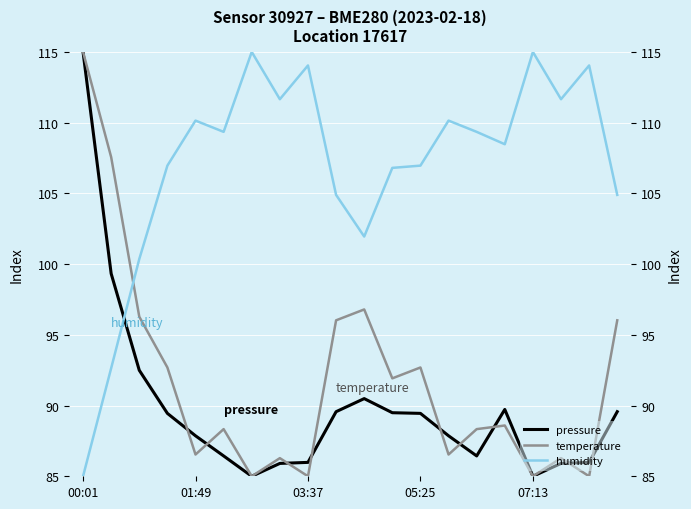

Does the chart display data point markers on the line(s)?

No